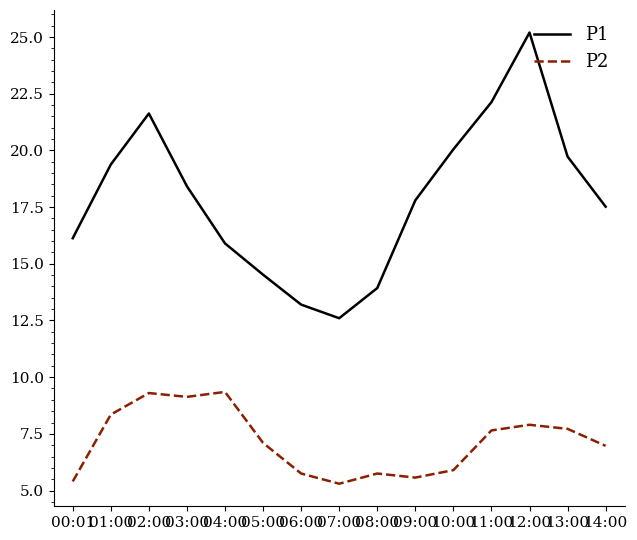

In P2, how many points are higher than both neighbors (excluding endpoints)?

4